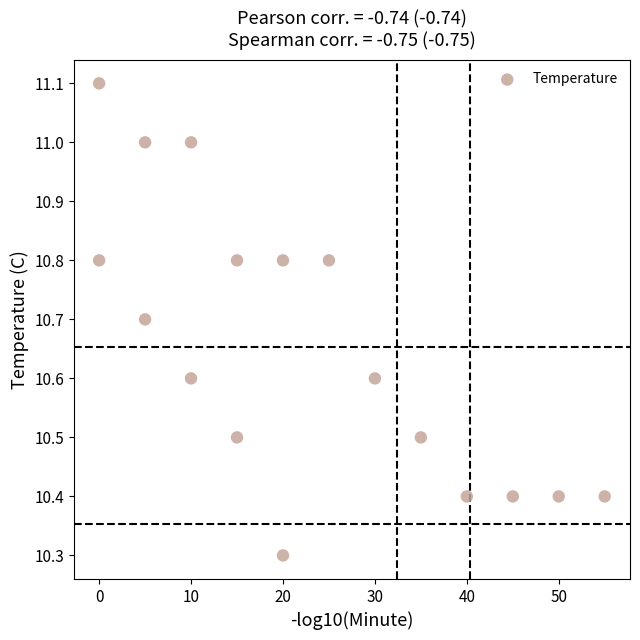

What is the range of X values (max minus min)?

55.0